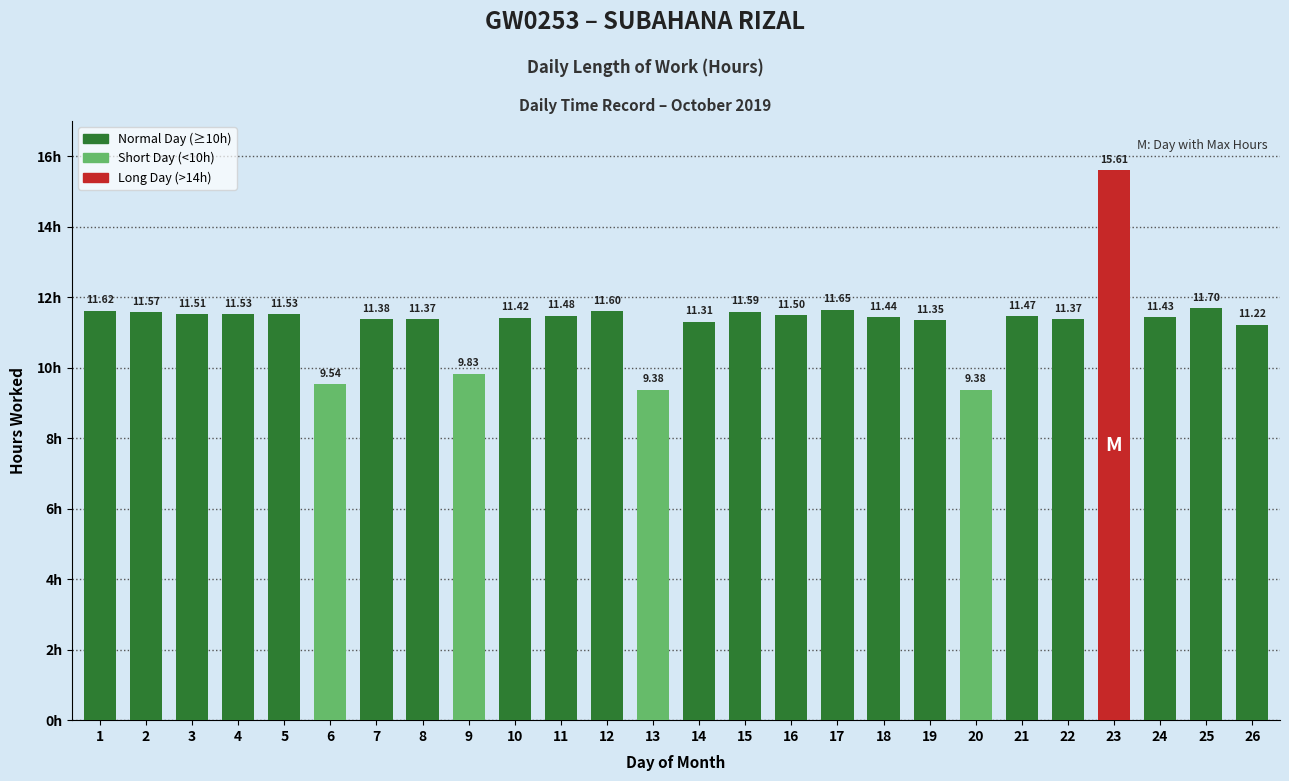

Approximately how many times larger is the value at 20 compared to 21?

0.8